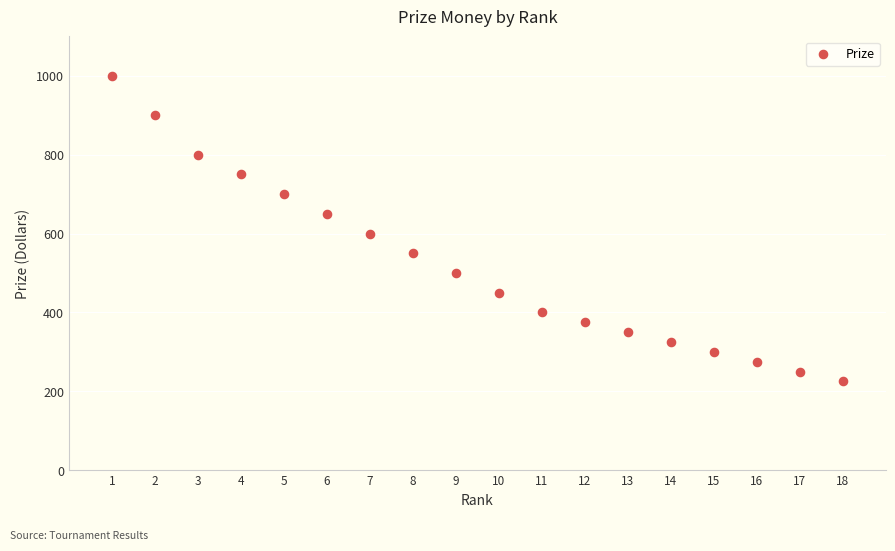

What is the range of Y values (max minus min)?

775